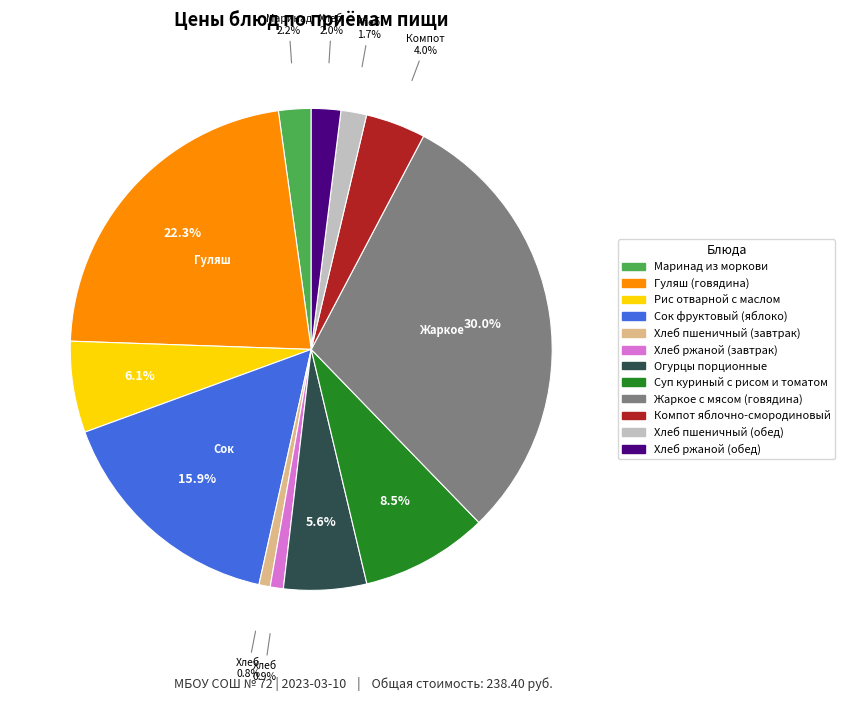

To the nearest percent, what is the combined percentage of Хлеб ржаной (обед) and Рис отварной с маслом?

8%